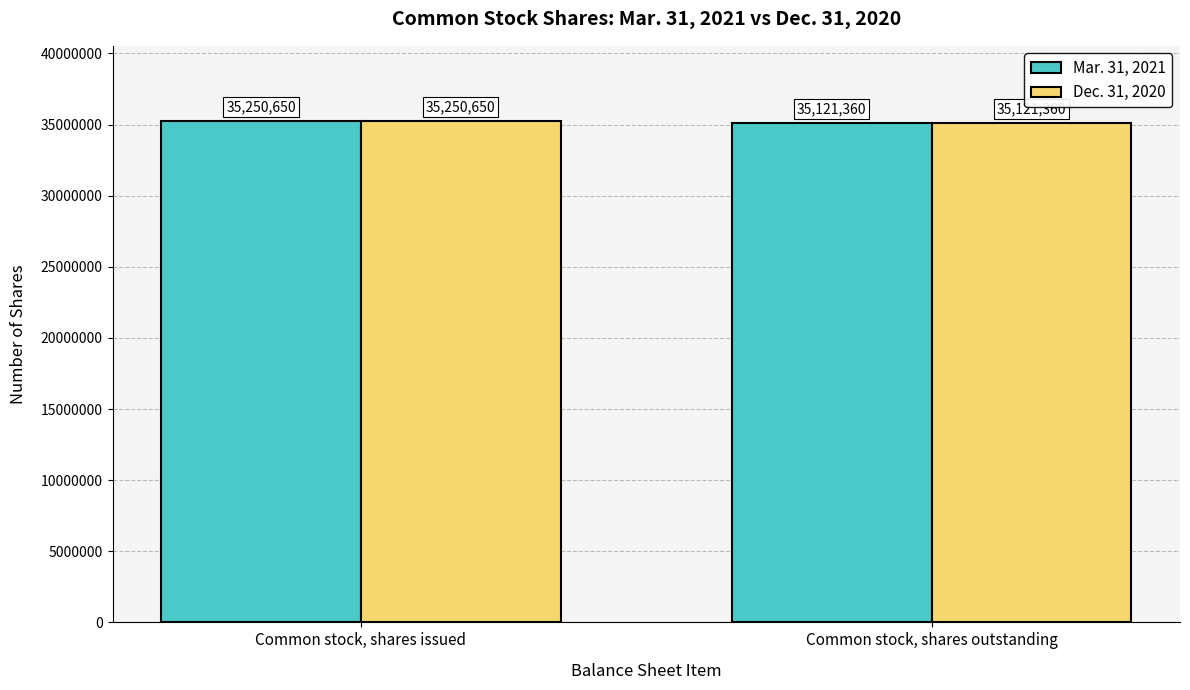

How many bars are there in each group?

2